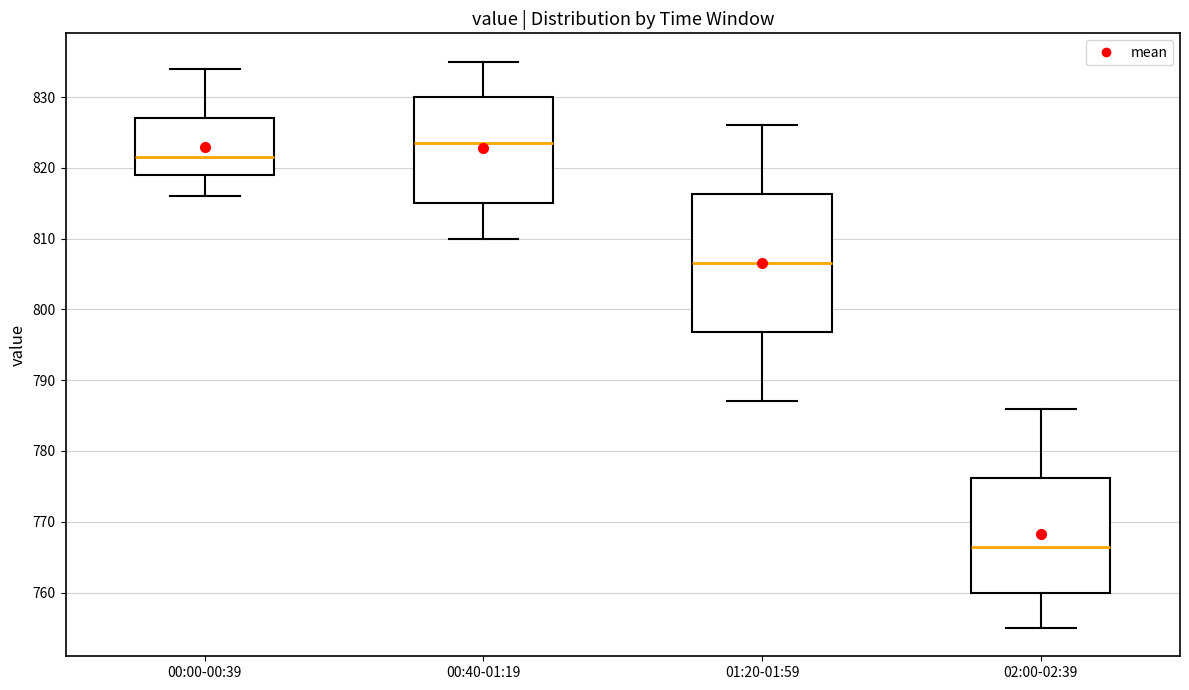

Comparing the boxes themselves (not the whiskers), which one is the tallest?

01:20-01:59